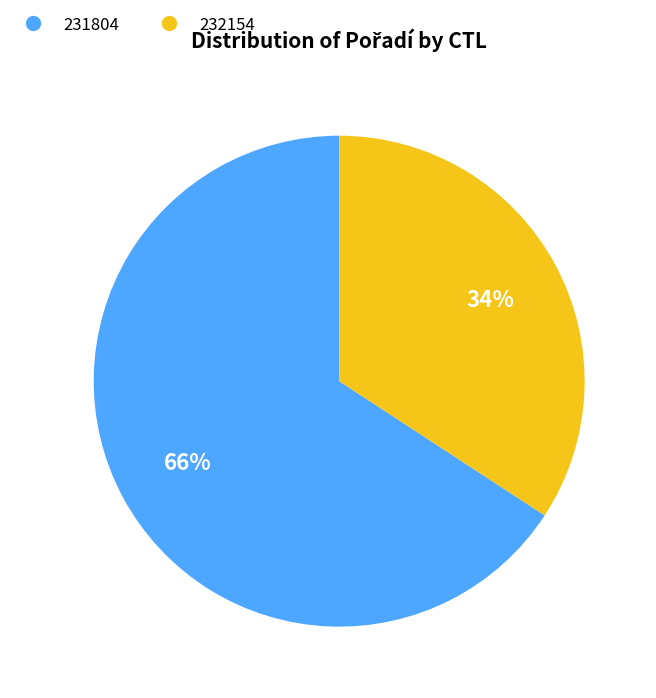

Is the sum of 231804 and 232154 greater than half?

Yes